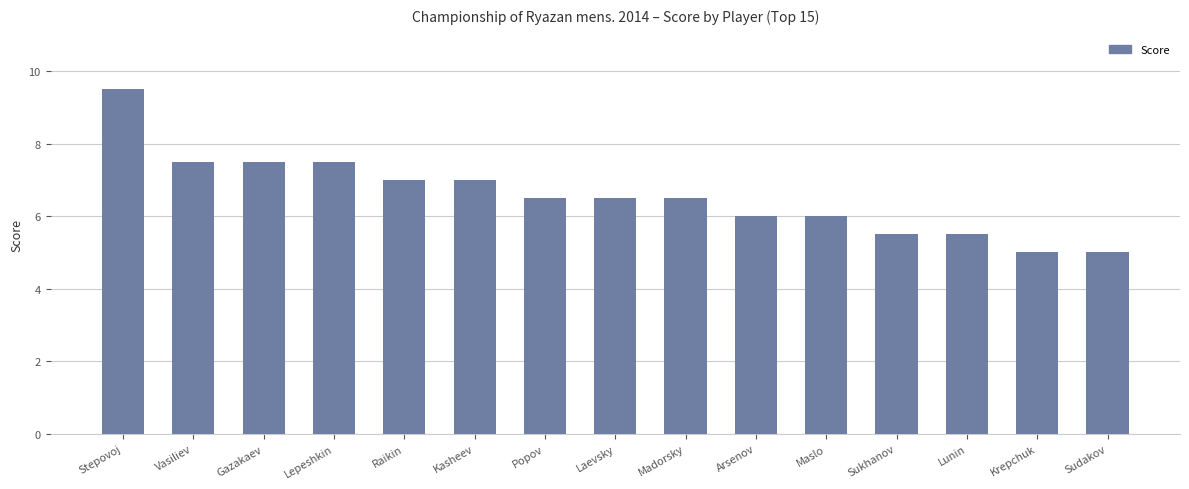

What position from the left is Lunin?

13